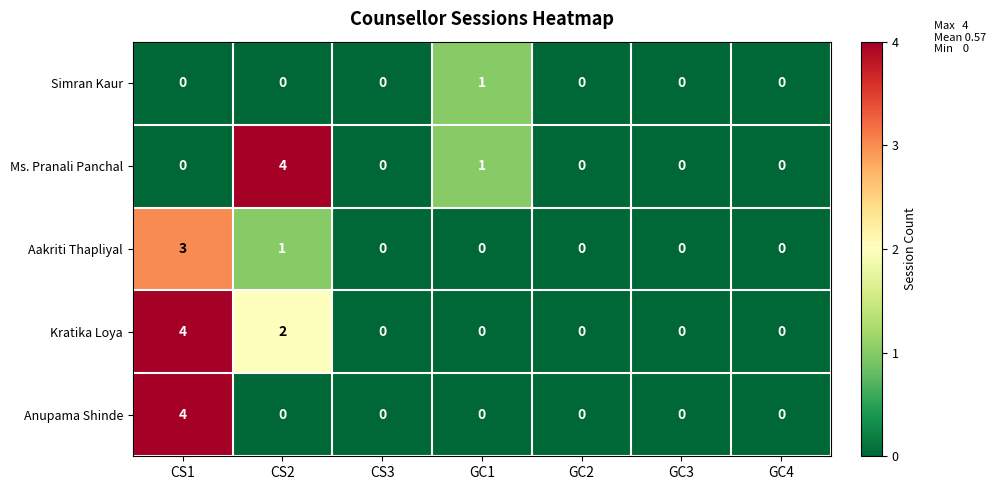

True or false: Kratika Loya has a value of 2 at CS2.

True